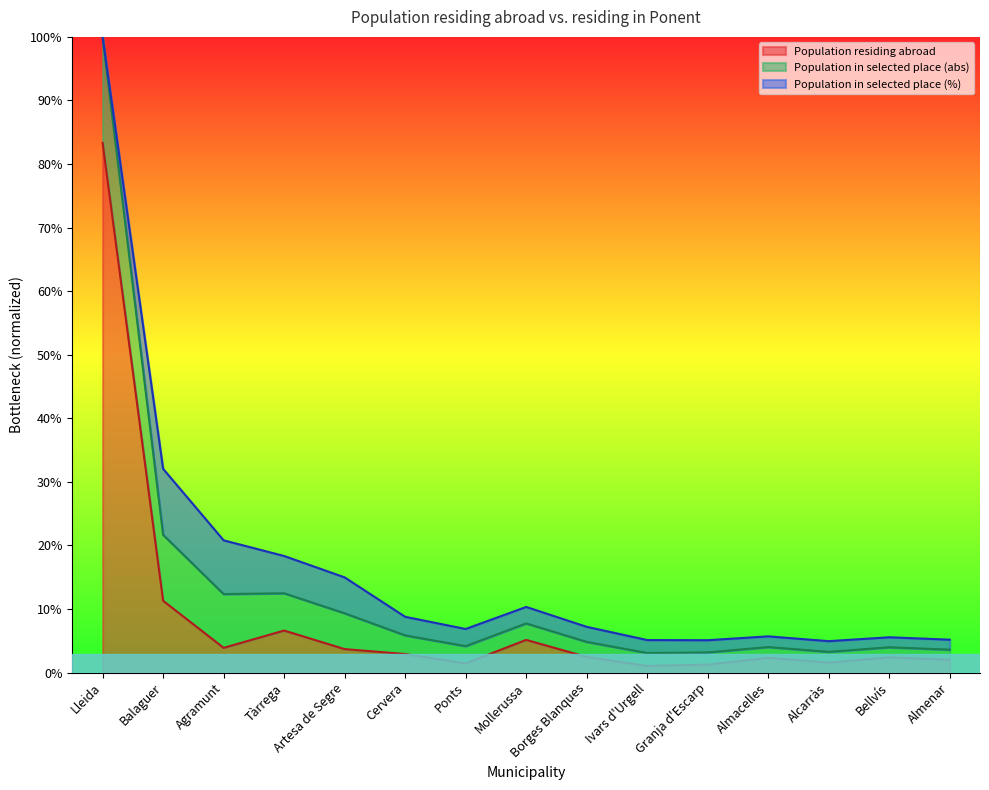

What is the maximum value shown in the chart?

100.0